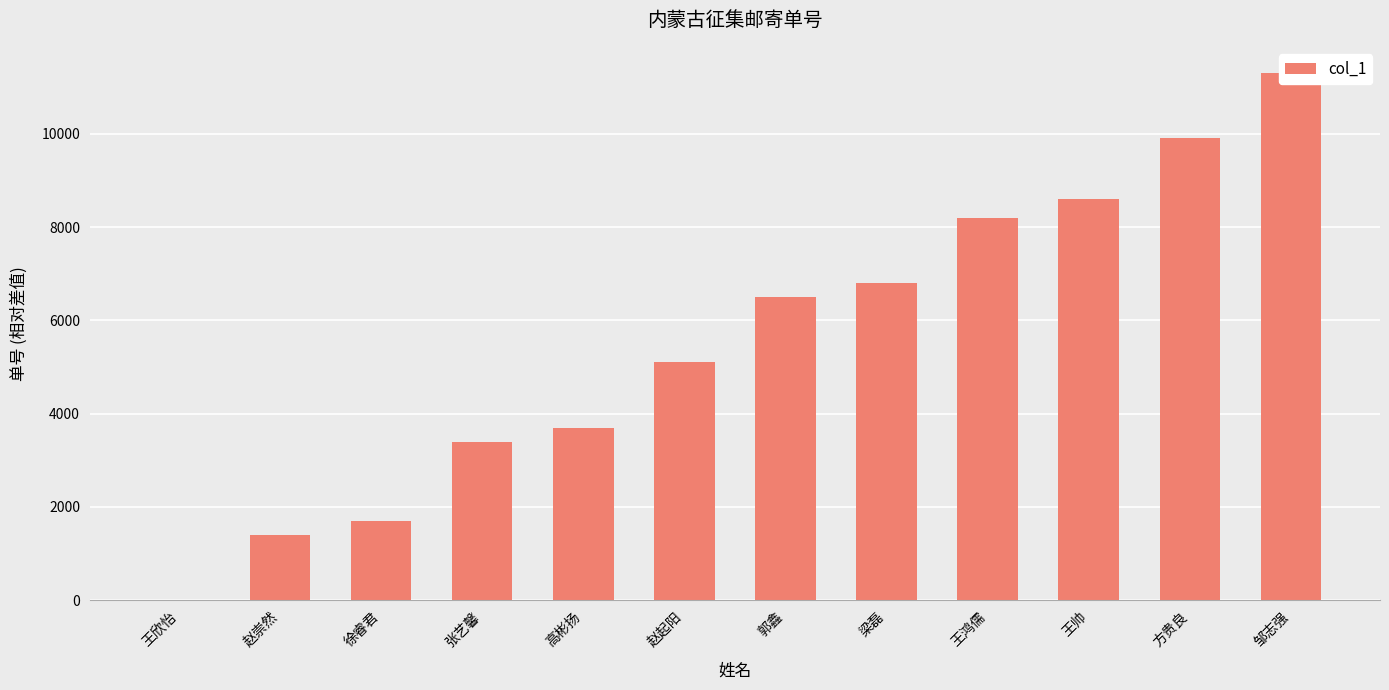

What is the difference between the second highest and second lowest values?

8500